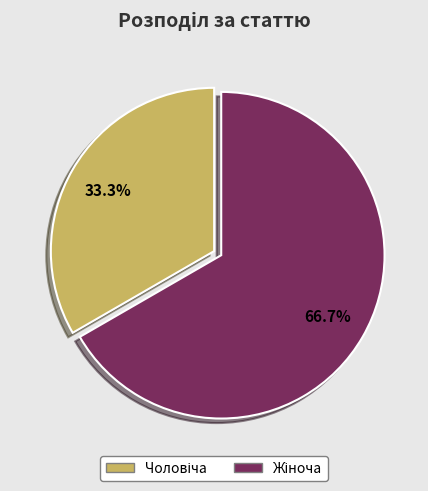

Is there any slice that represents more than half of the pie?

Yes